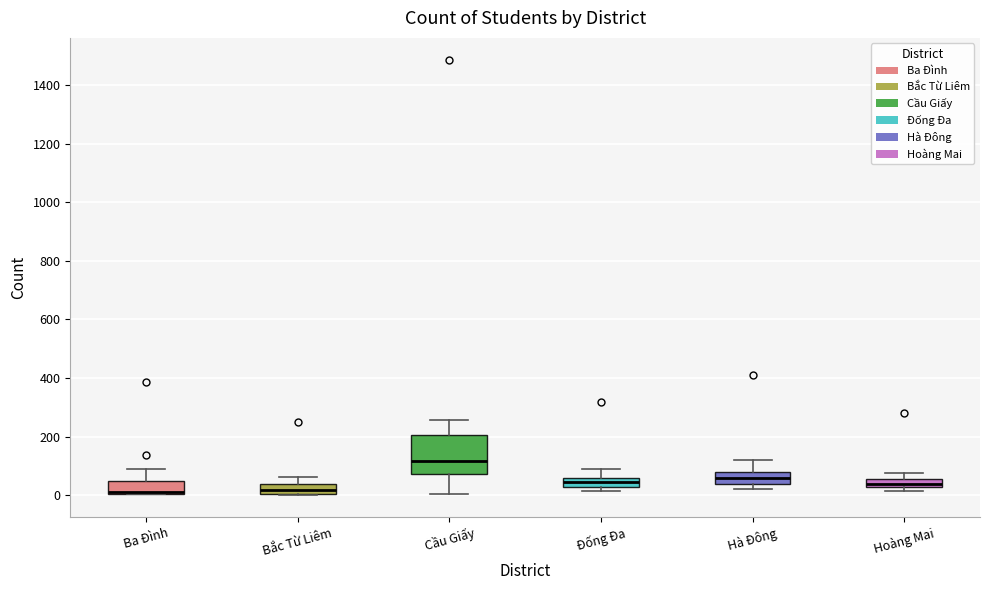

Where does the upper whisker of the box for Đống Đa end on the y-axis? The values are not printed on the chart, so give them approximately, as read against the axis.

100